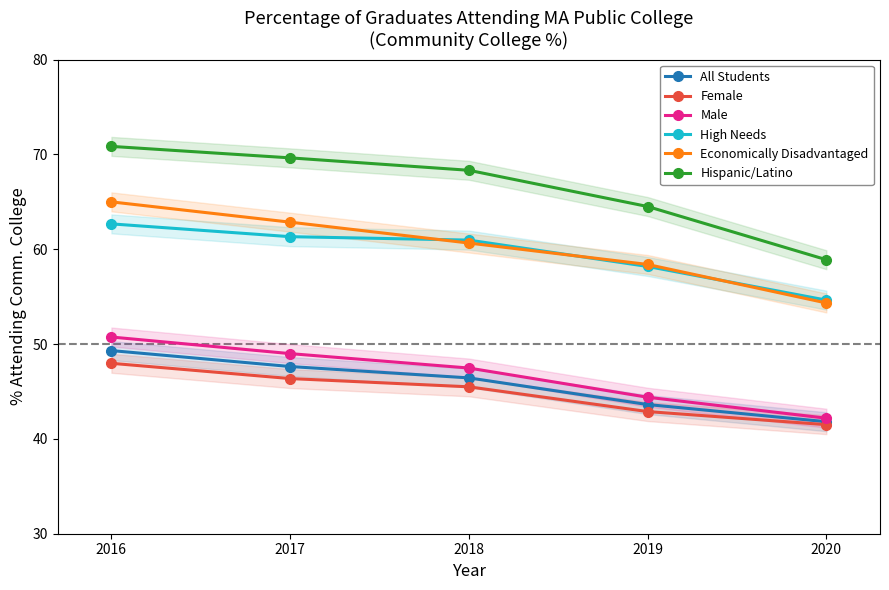

What is the sum of the Male values at 2018 and 2019?

91.9